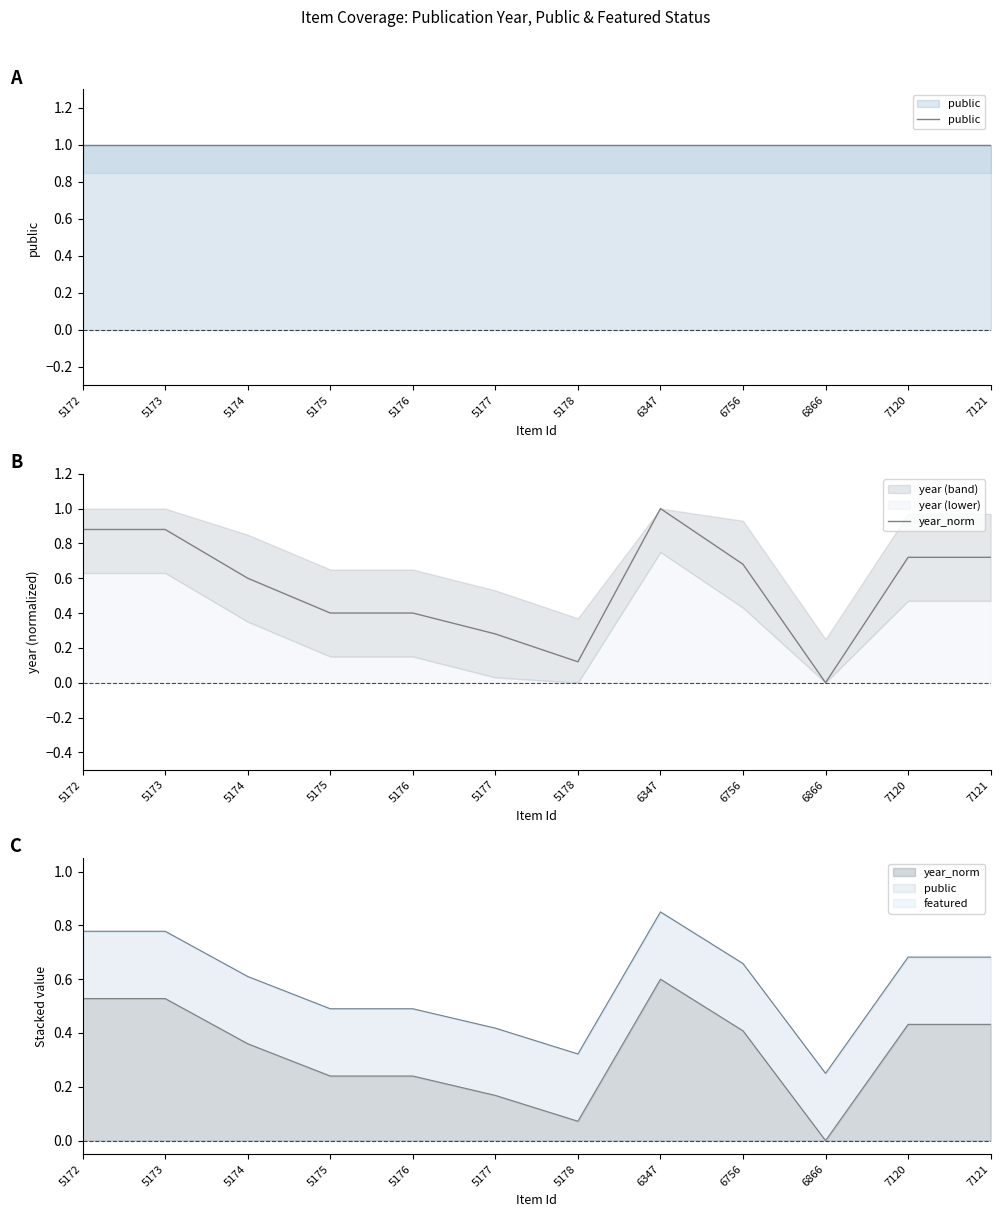

Reading left to right, what are all the values shown in this chart?

public: 5172=1.0	5173=1.0	5174=1.0	5175=1.0	5176=1.0	5177=1.0	5178=1.0	6347=1.0	6756=1.0	6866=1.0	7120=1.0	7121=1.0
year_norm: 5172=0.9	5173=0.9	5174=0.6	5175=0.4	5176=0.4	5177=0.3	5178=0.1	6347=1.0	6756=0.7	6866=0.0	7120=0.7	7121=0.7